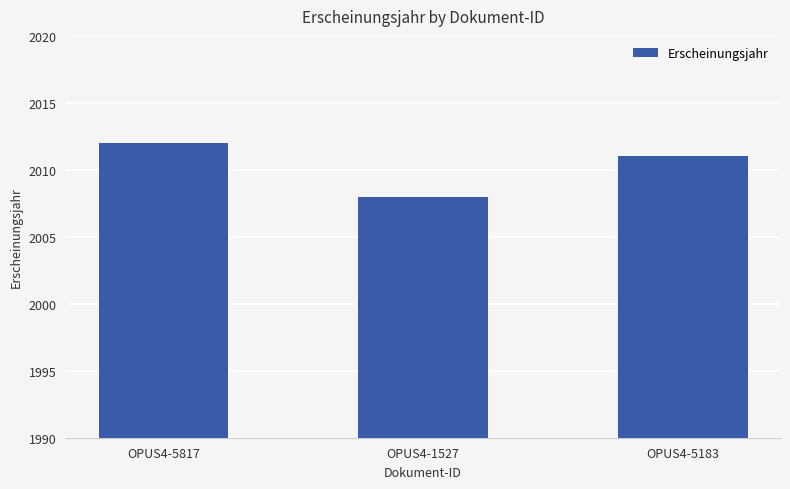

What is the sum of the values at OPUS4-5817 and OPUS4-5183?

4023